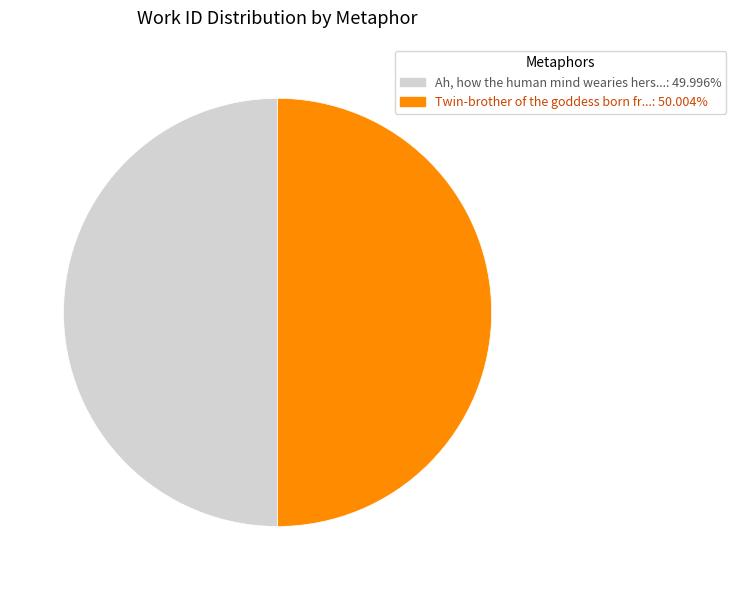

What is the ratio of the value at Ah, how the human mind wearies hers...: 49.996% to the value at Twin-brother of the goddess born fr...: 50.004%?

1.0